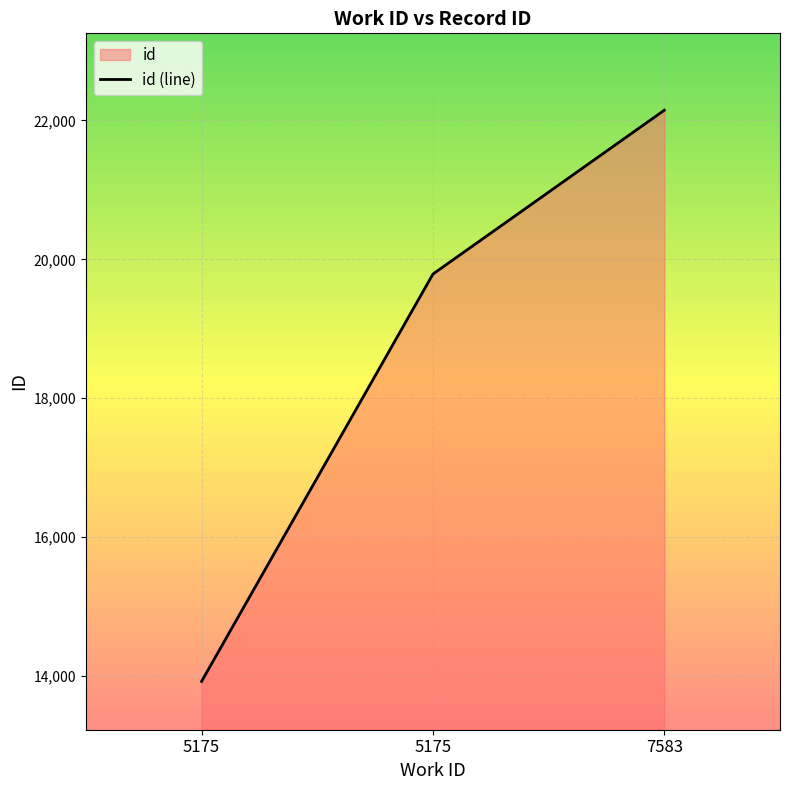

At which label is the value closest to 18034?

5175